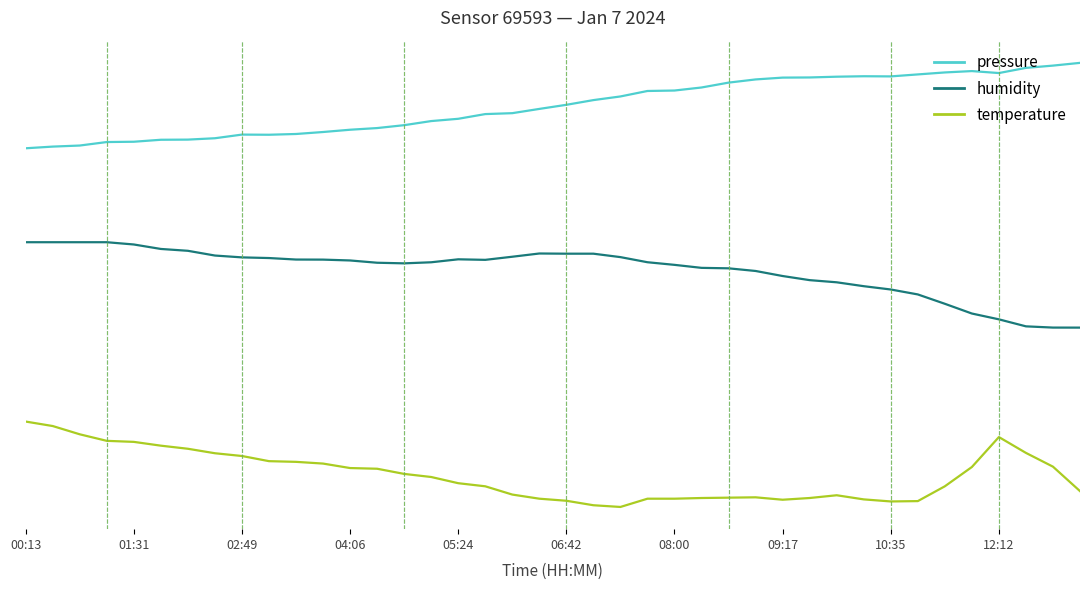

What is the maximum value shown in the chart?

5.2